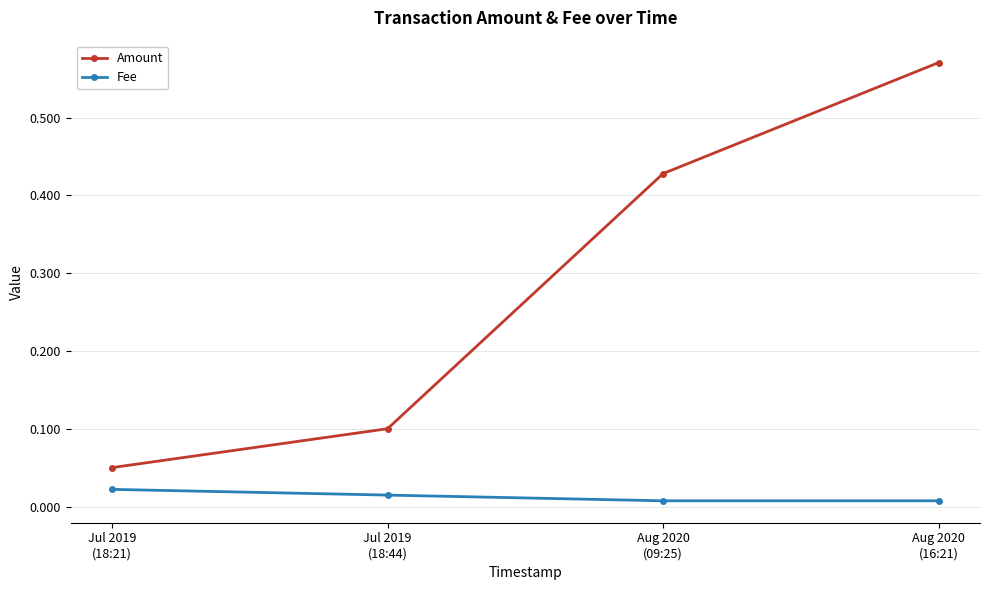

Count the Fee values in the range 0 to 1.

4